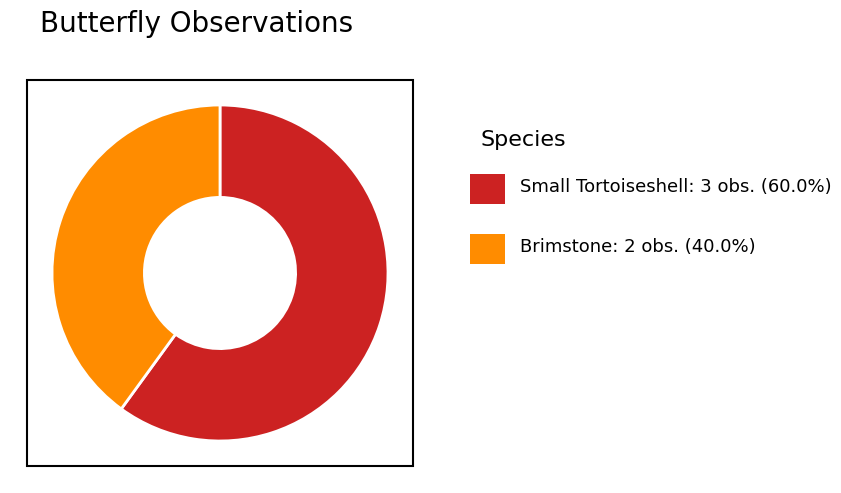

Does any single category account for the majority?

Yes